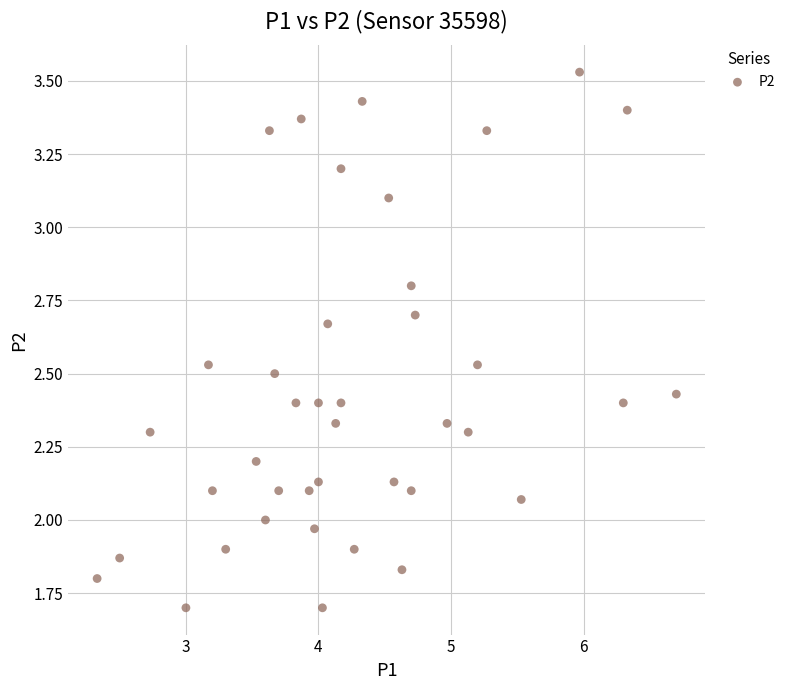

What is the range of X values (max minus min)?

4.4